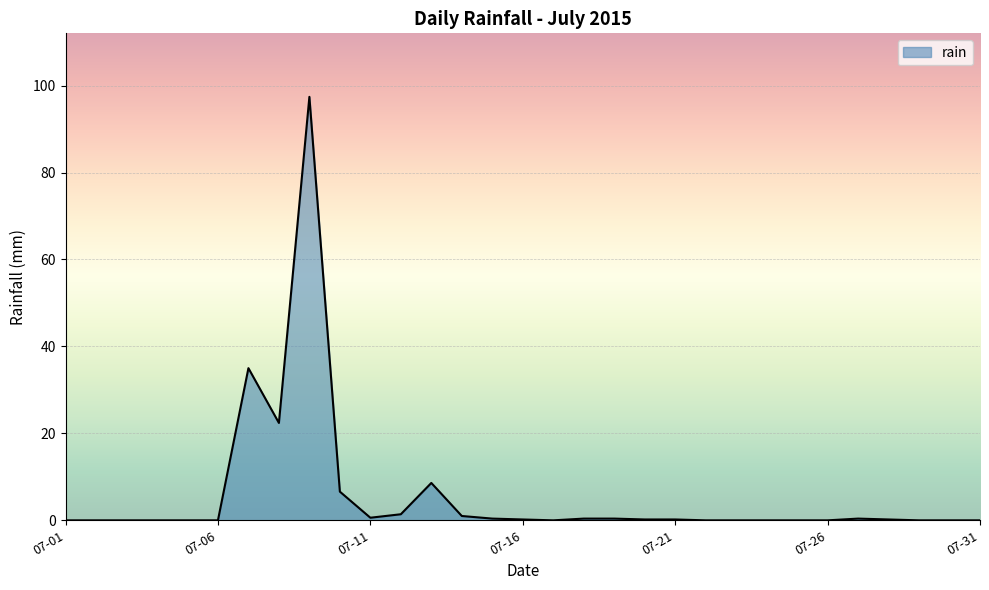

Does the chart display data point markers on the line(s)?

No